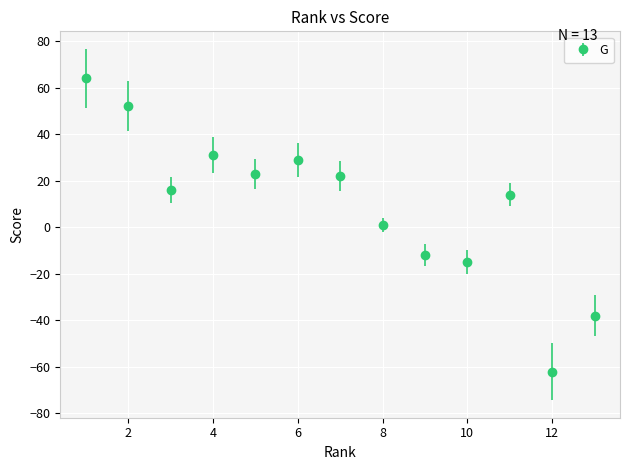

What is the minimum value shown in the chart?

-62